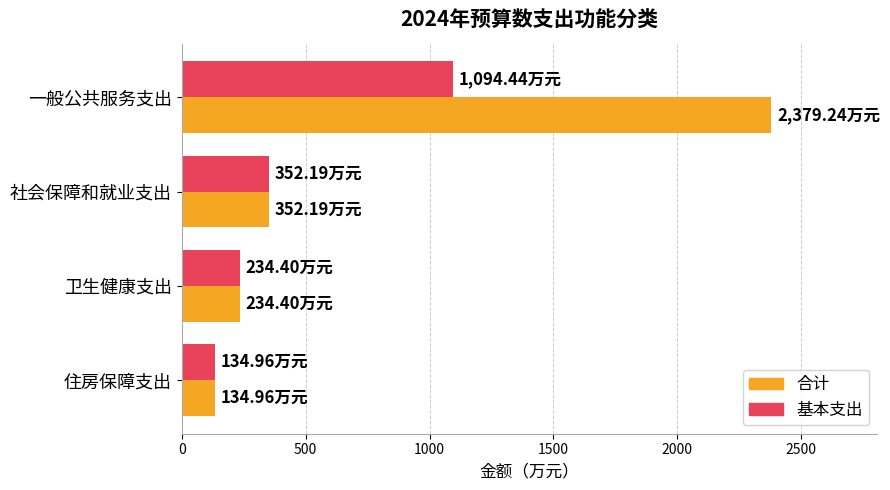

Rank the series by their maximum value, from lowest to highest.

基本支出, 合计